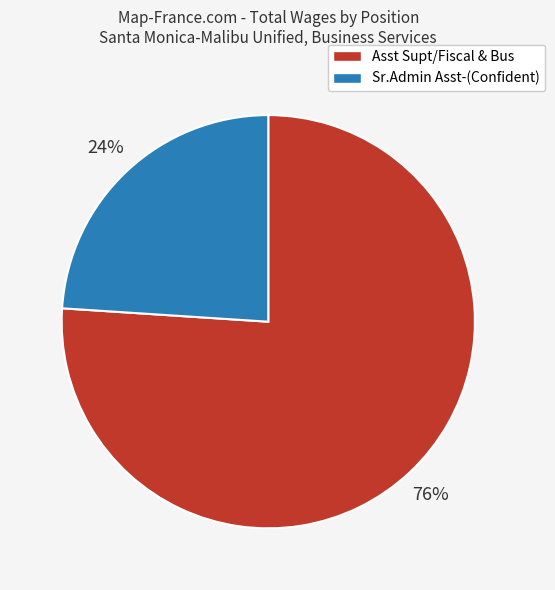

Does any single category account for the majority?

Yes